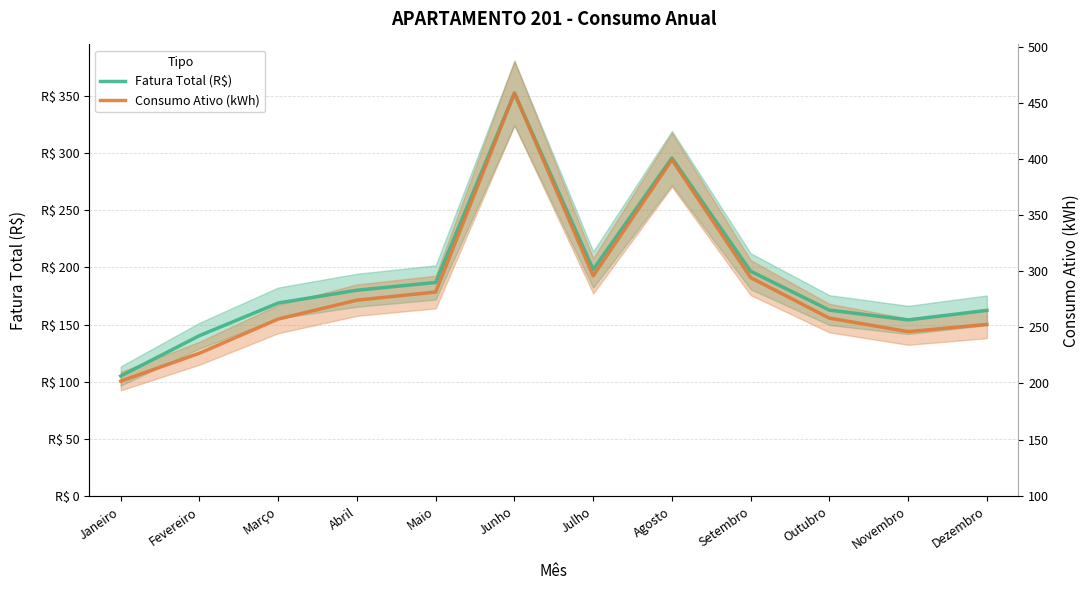

Which series changed the most between Abril and Setembro?

Consumo Ativo (kWh)